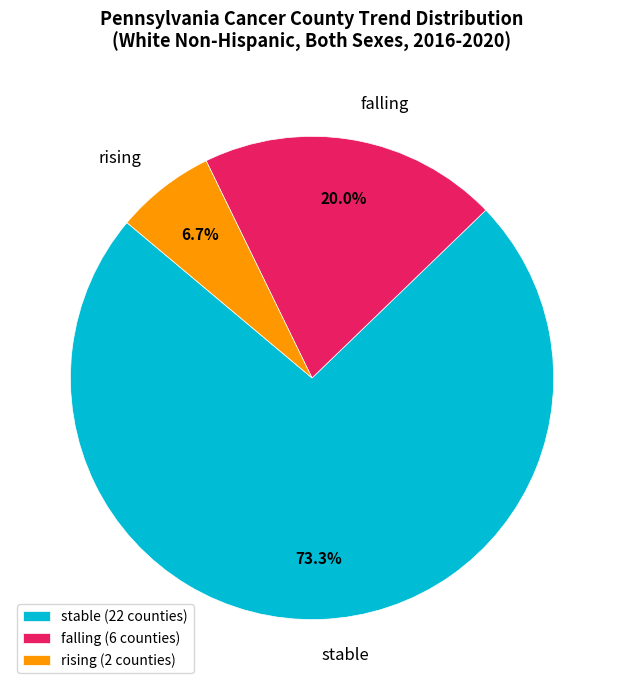

Count the number of slices in the pie.

3